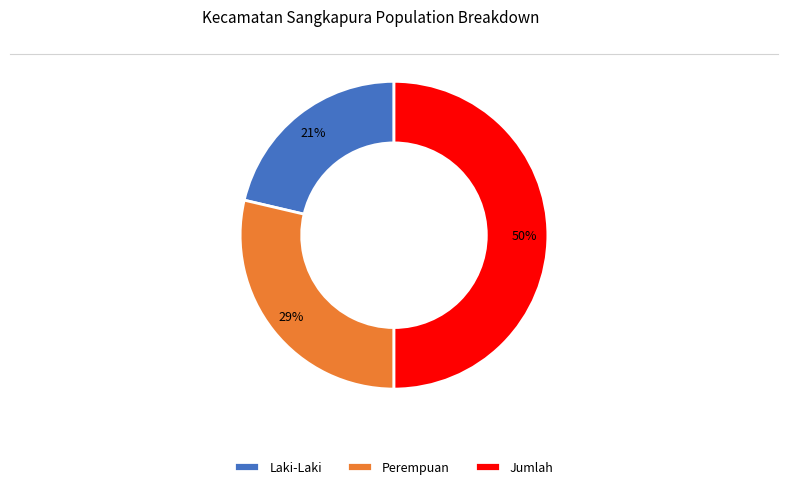

The Laki-Laki slice represents 29% of the pie. True or false?

False